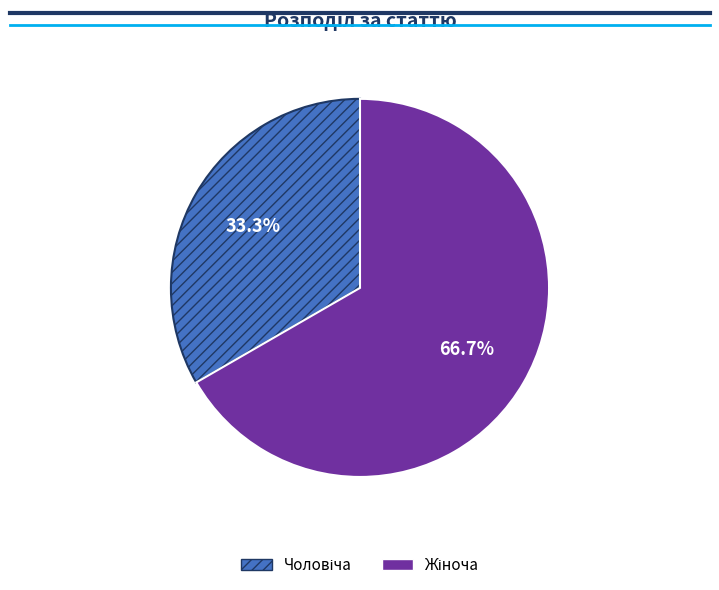

Is there a majority slice in this chart?

Yes